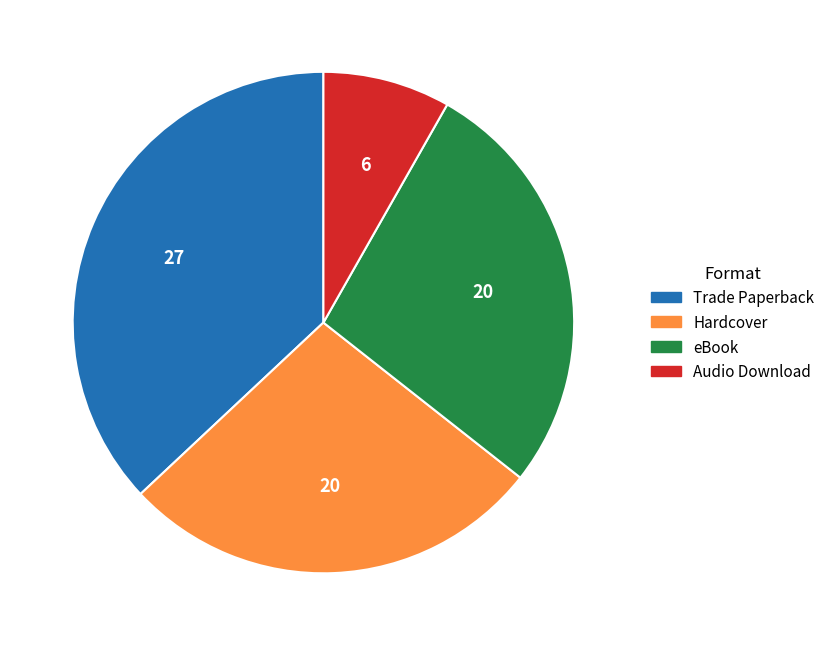

Is the sum of Audio Download and Hardcover greater than half?

No